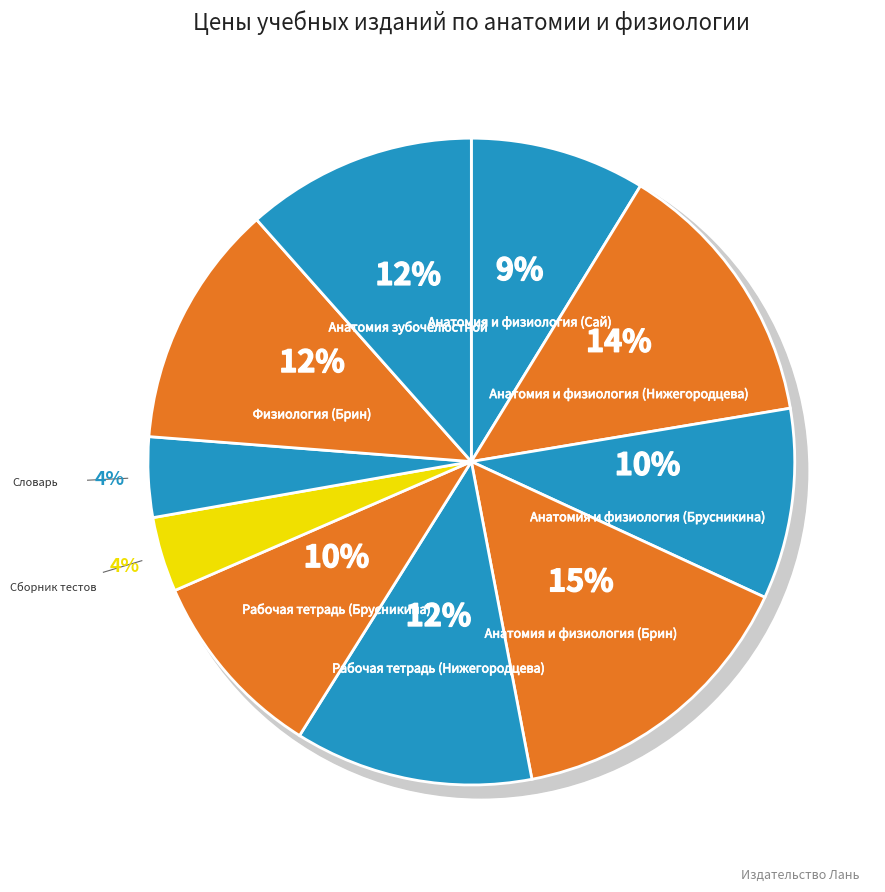

What is the change in value from Рабочая тетрадь (Нижегородцева) to Сборник тестов?

-950.4